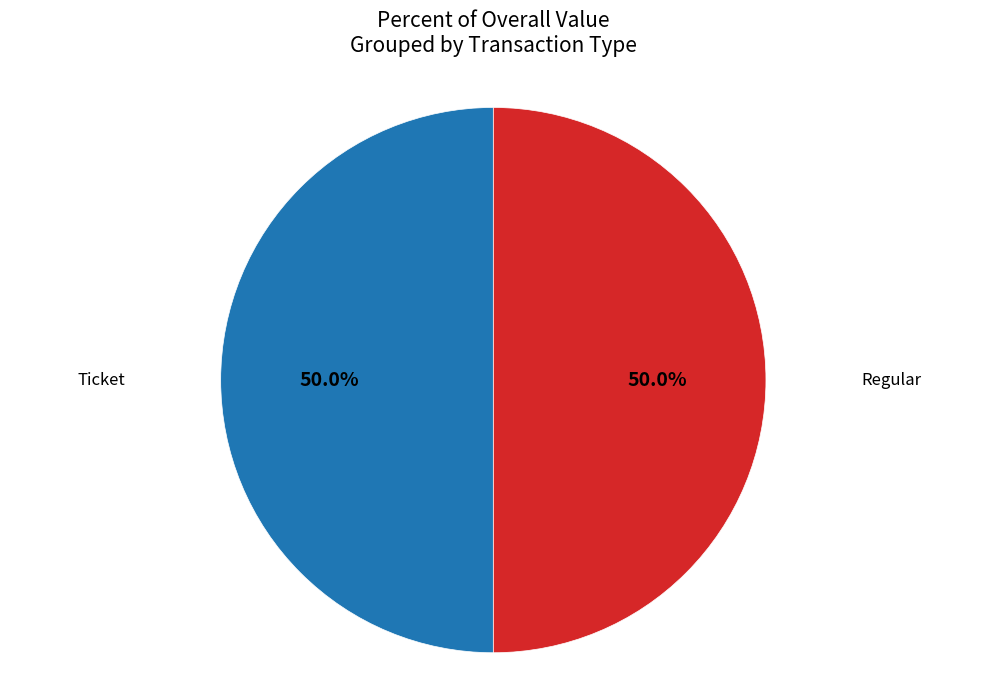

Count the number of slices in the pie.

2